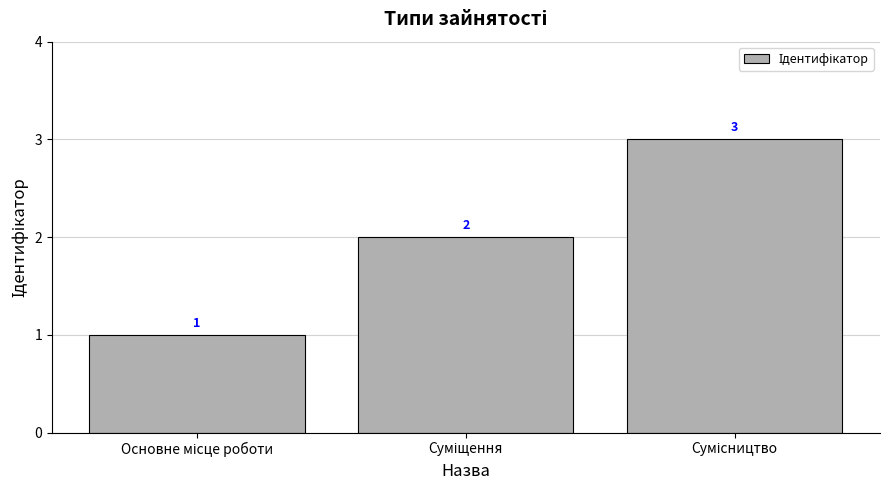

What is the value of the 3rd bar from the left?

3